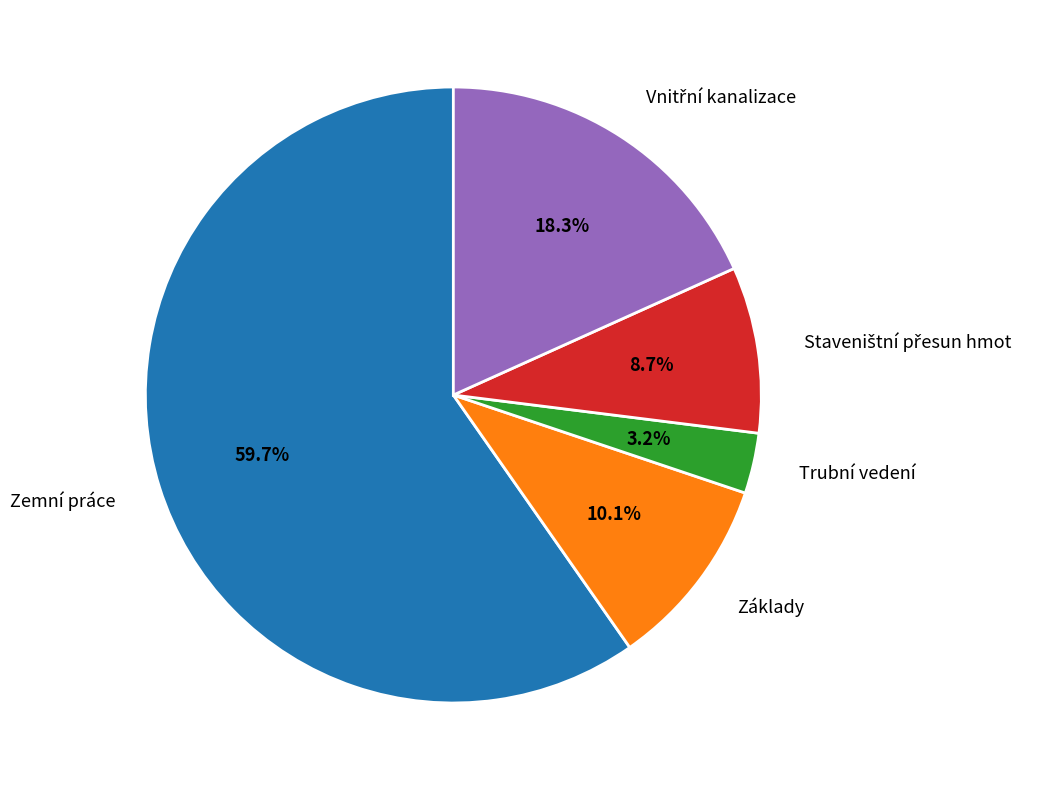

To the nearest percent, what is the average slice percentage?

20%